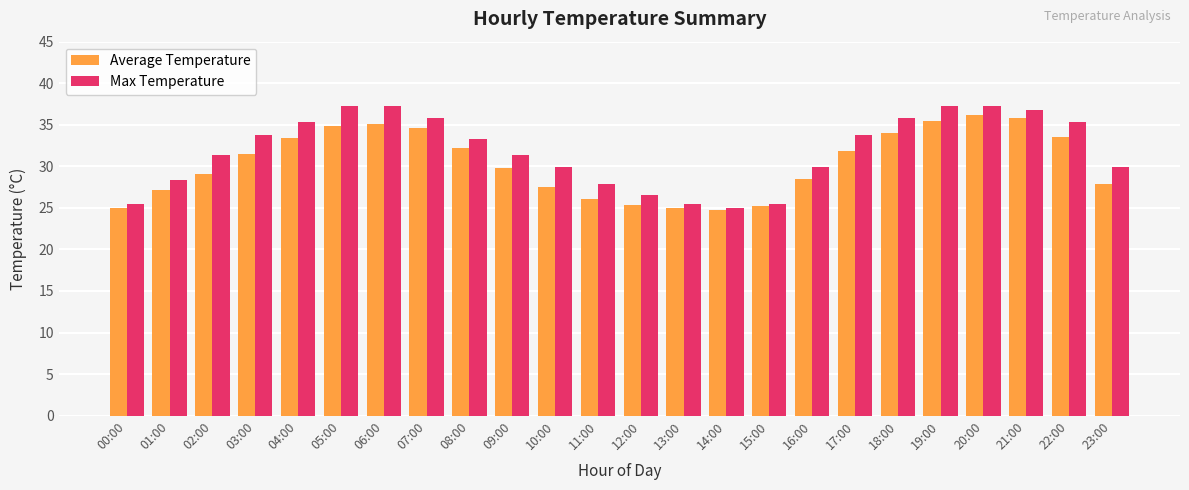

What is the sum of all Max Temperature values?

765.5